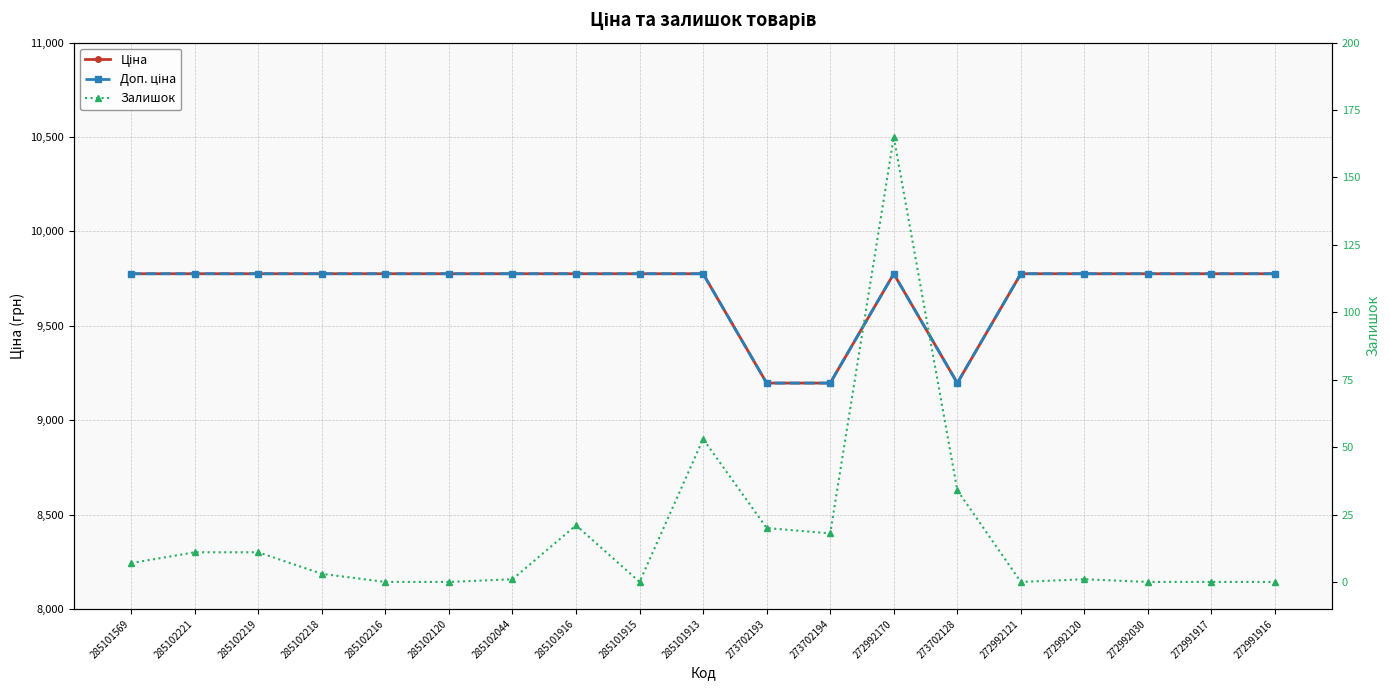

True or false: Ціна has more than 2 interior local peaks.

False